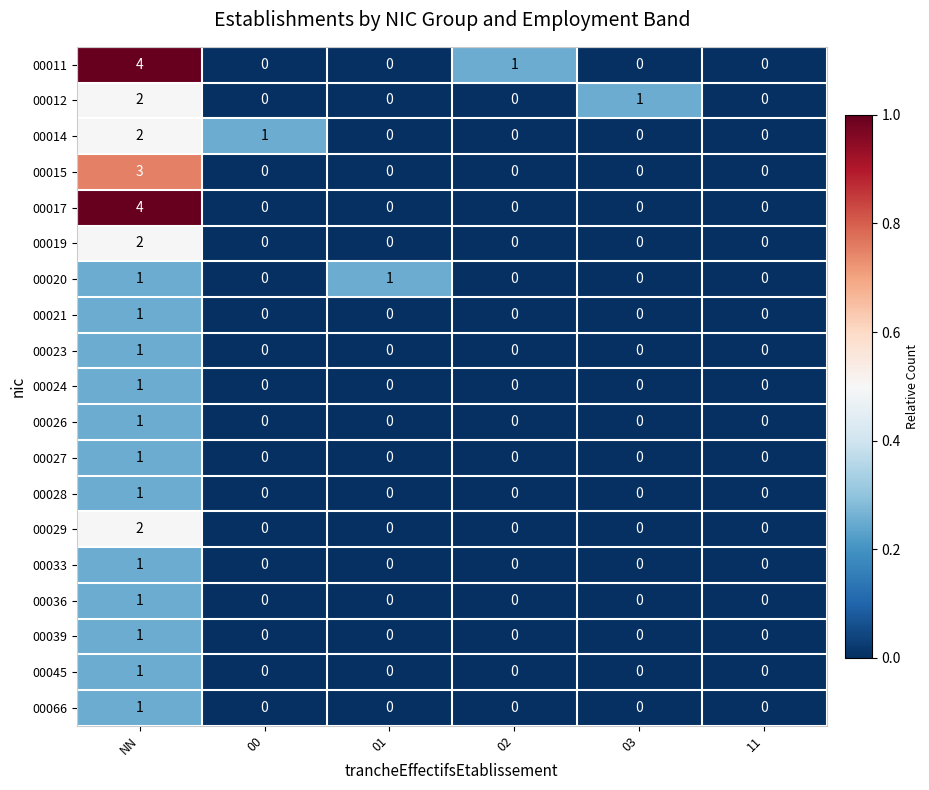

How many 00036 values are between 0 and 1?

6